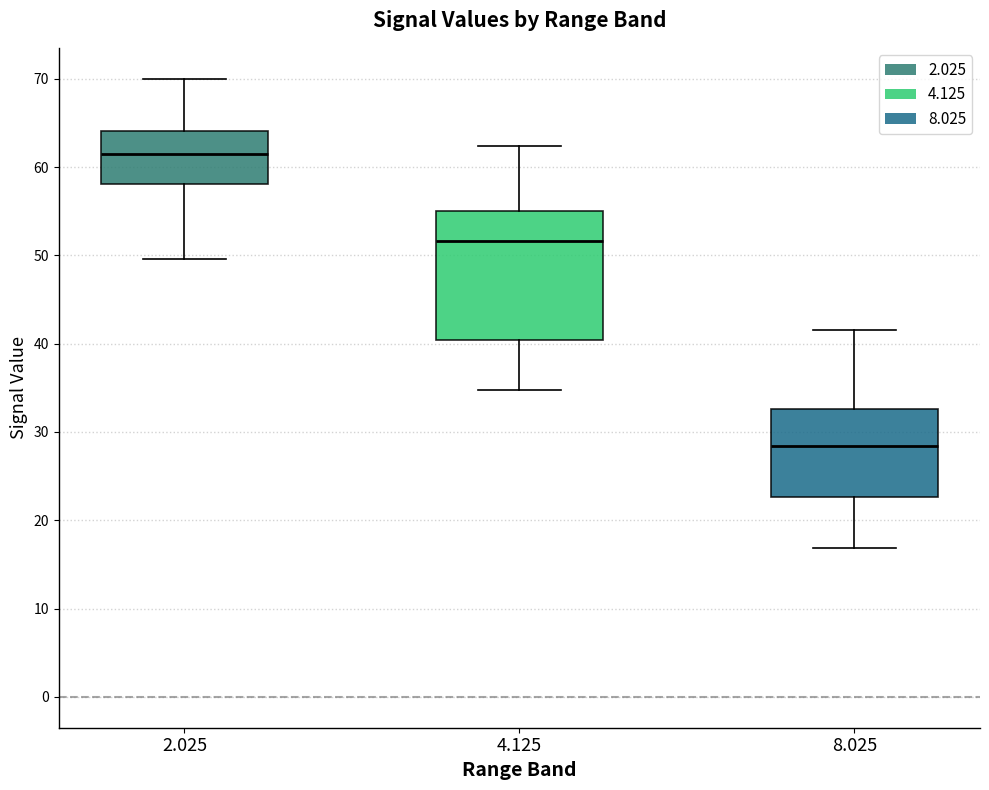

Reading left to right, transcribe this box plot: for each box, give where its median line is, the range the box spans, and where its two whiskers end, as read against the y-axis. The values are not printed on the chart, so give them approximately, as read against the axis.

2.025: median 61, box 58 to 64, whiskers 50 to 70
4.125: median 52, box 40 to 55, whiskers 35 to 62
8.025: median 28, box 23 to 33, whiskers 17 to 42